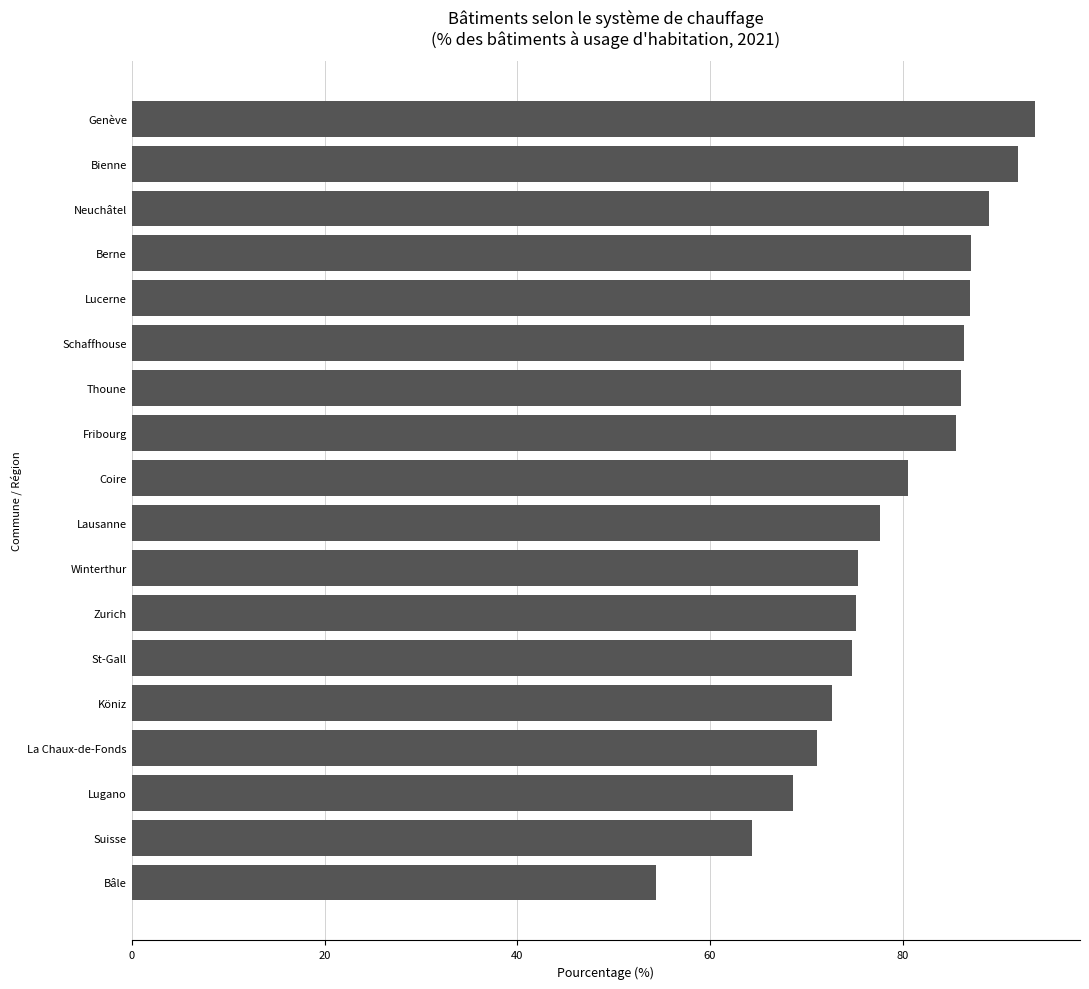

Is it true that the value at Zurich is 75.1?

True